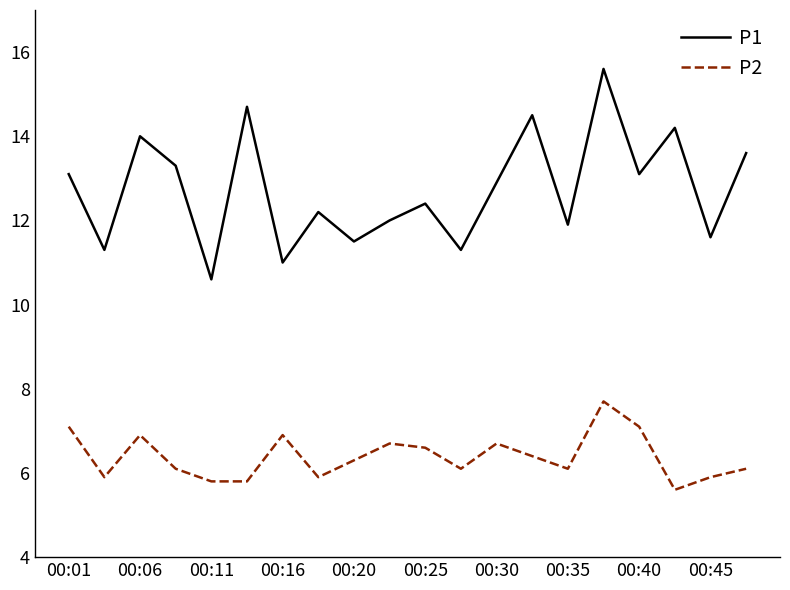

Rank the series by their maximum value, from highest to lowest.

P1, P2